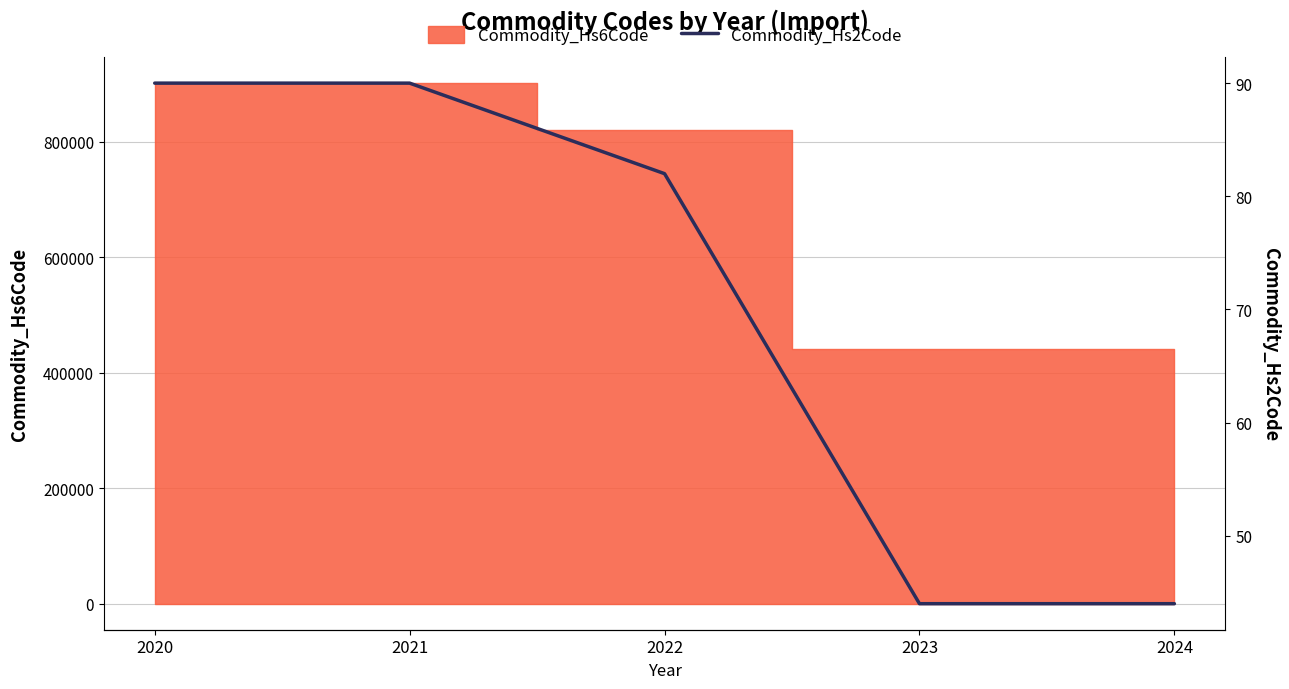

The chart shows a value of 79 at 2024. True or false?

False